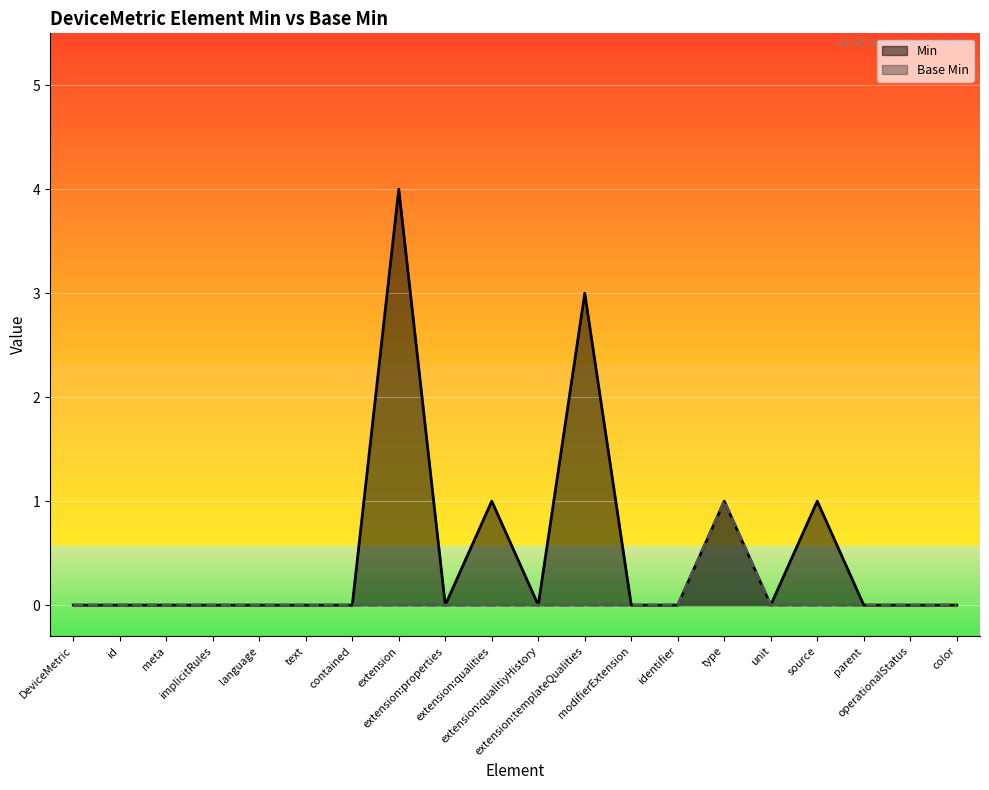

Reading right to left, list all the values displayed in this chart.

Min: 0	0	0	1	0	1	0	0	3	0	1	0	4	0	0	0	0	0	0	0
Base Min: 0	0	0	0	0	1	0	0	0	0	0	0	0	0	0	0	0	0	0	0